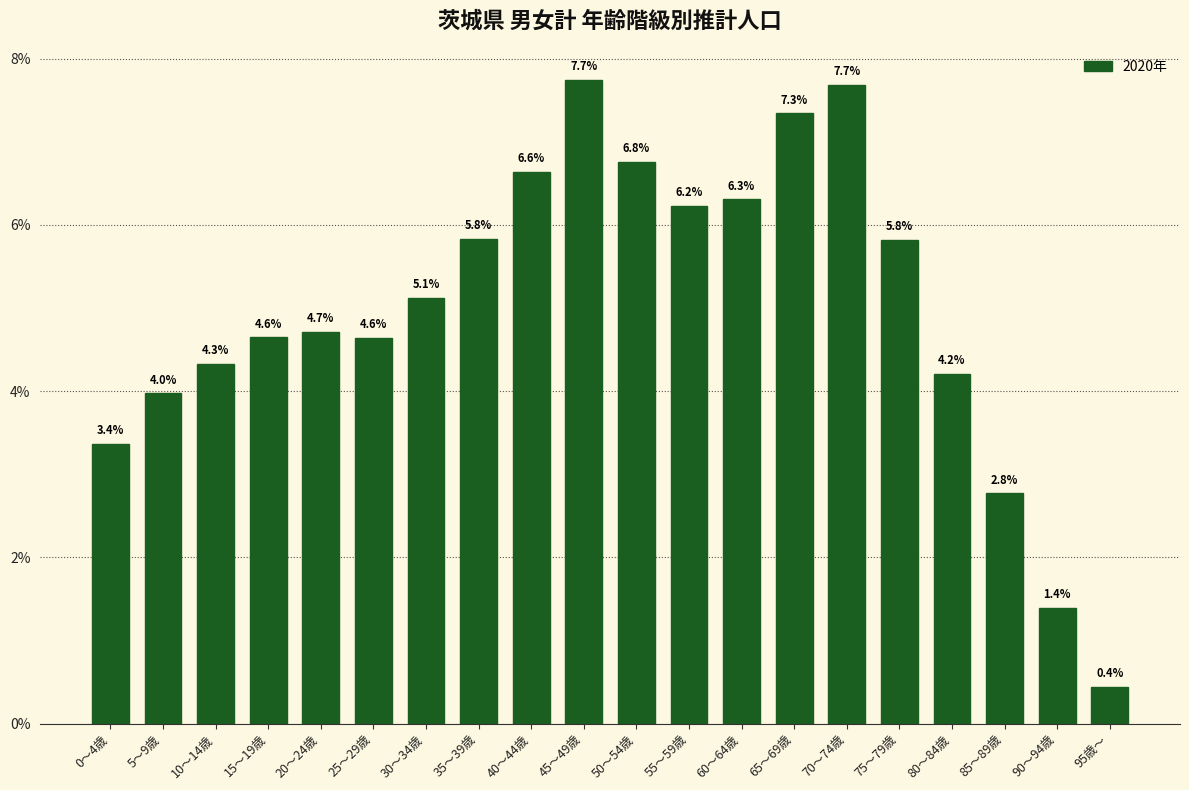

What is the value of the 9th bar from the left?

6.6